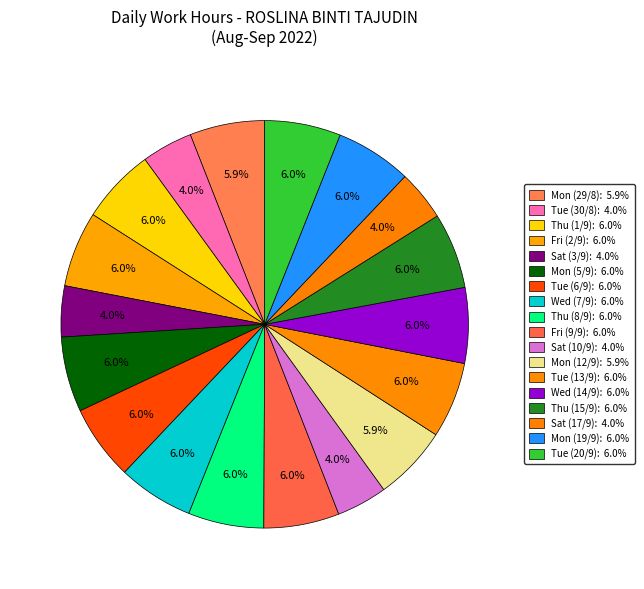

Which has a higher value, Thu (15/9) or Mon (12/9)?

Thu (15/9)